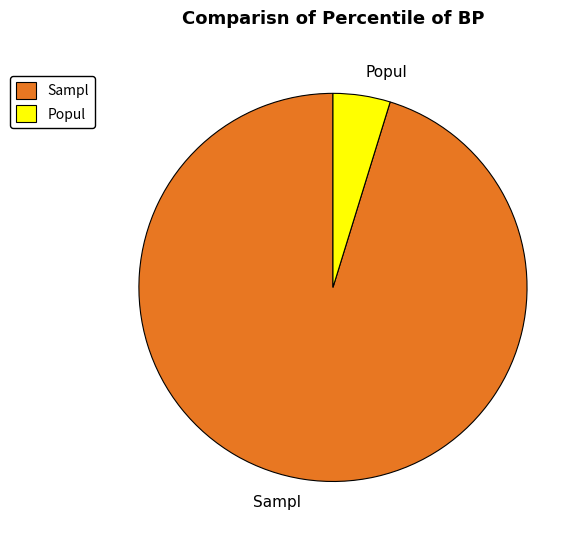

Is Sampl the majority of the pie?

Yes